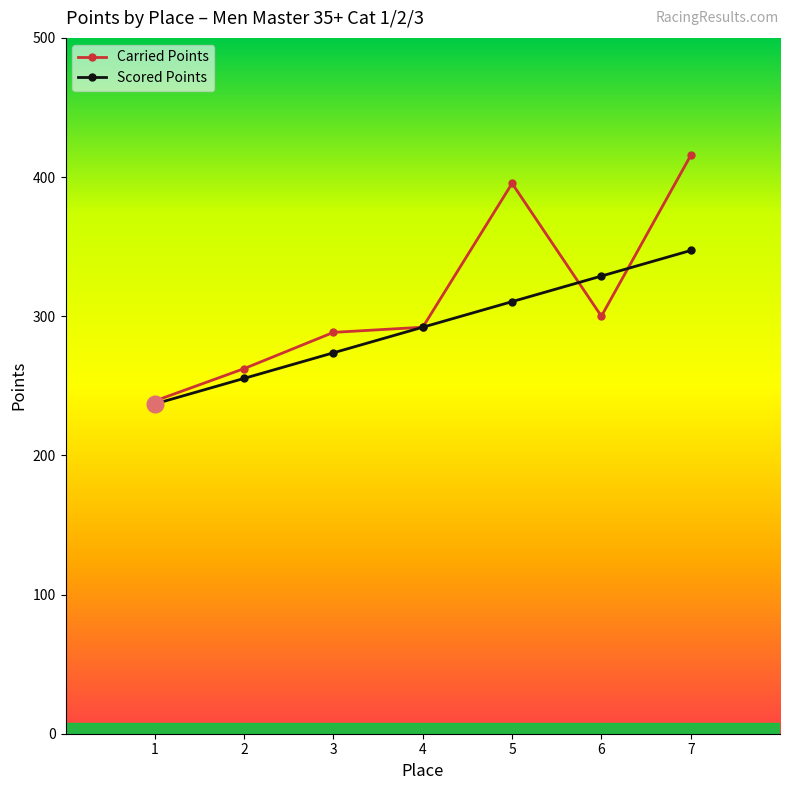

Which series has the widest spread of values?

Carried Points